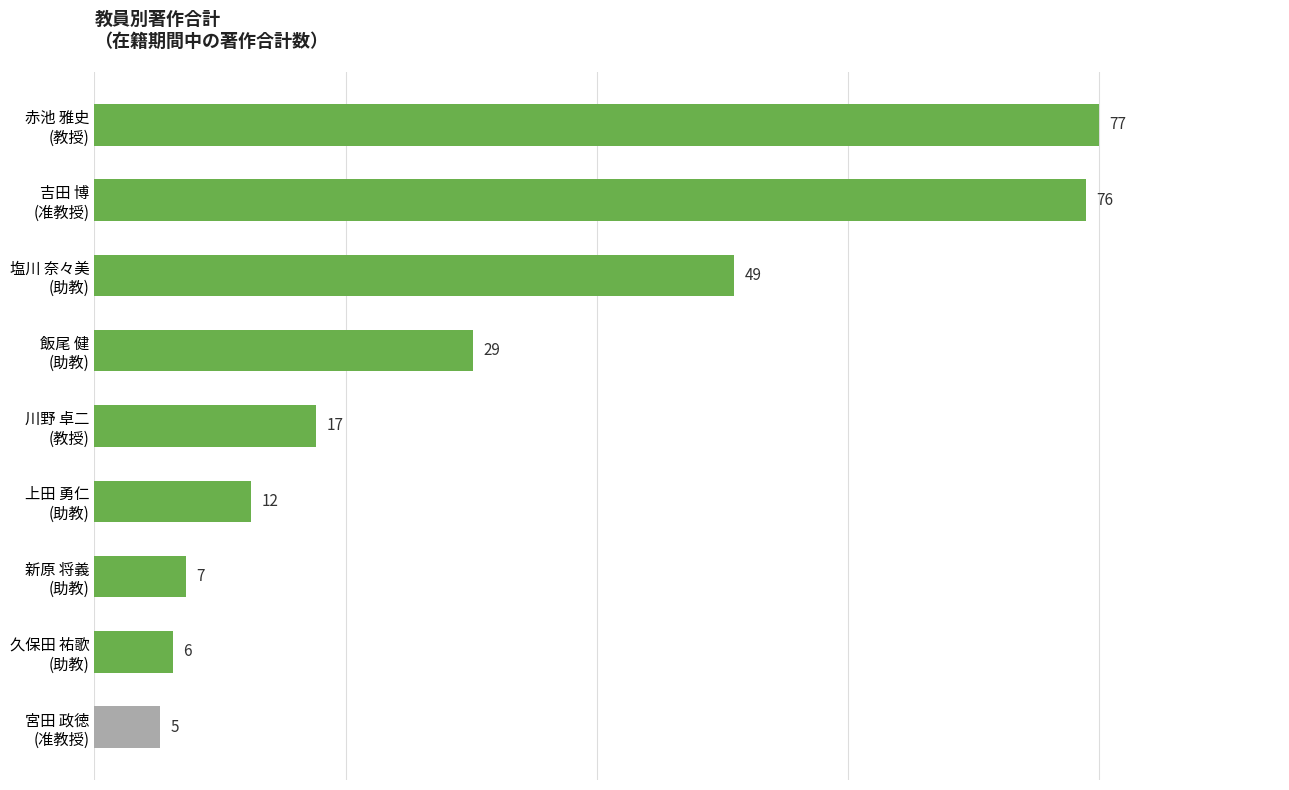

Reading top to bottom, list all the values displayed in this chart.

77	76	49	29	17	12	7	6	5